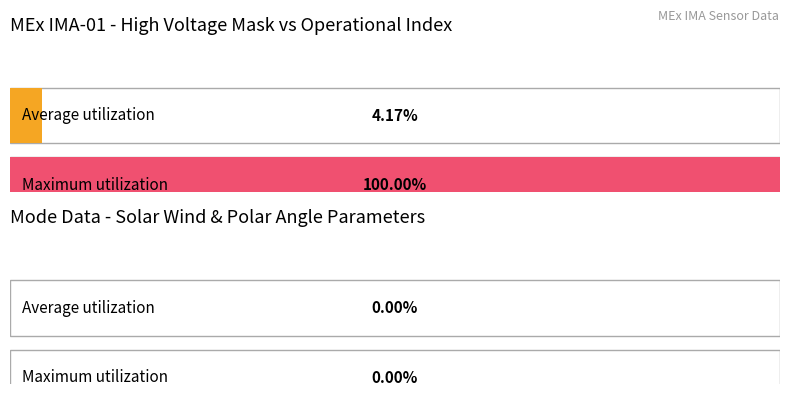

Are the bars grouped side by side (vs. stacked)?

Yes